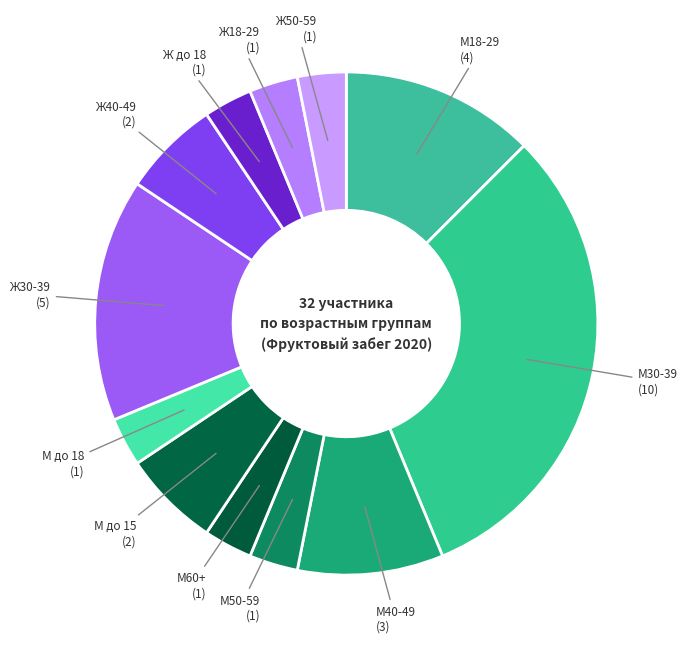

Rank the categories by value from lowest to highest.

М50-59, М60+, М до 18, Ж до 18, Ж18-29, Ж50-59, М до 15, Ж40-49, М40-49, М18-29, Ж30-39, М30-39